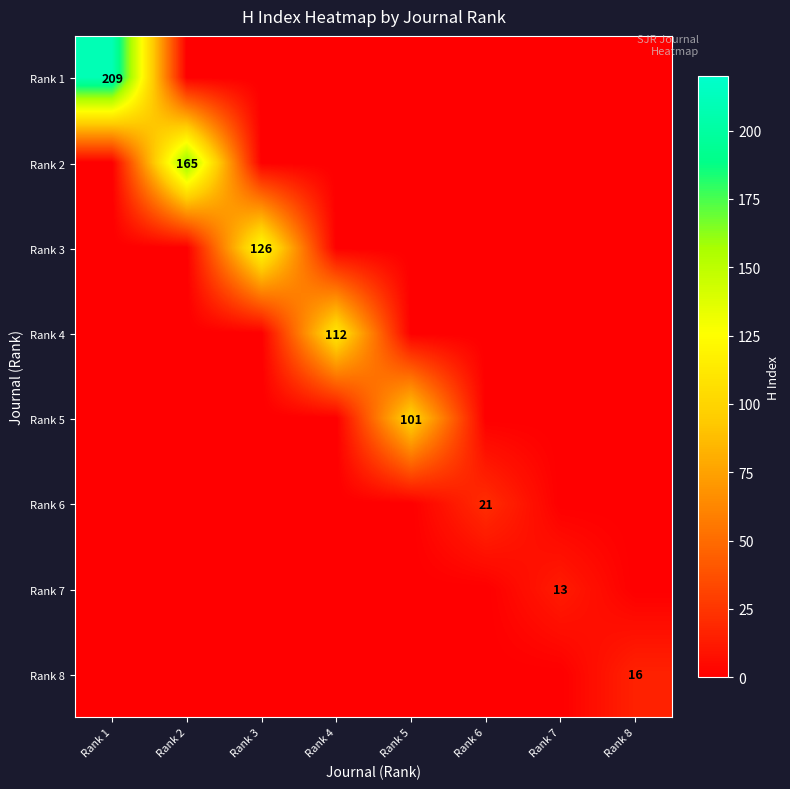

What is the spread (max minus min) of values at Rank 6?

21